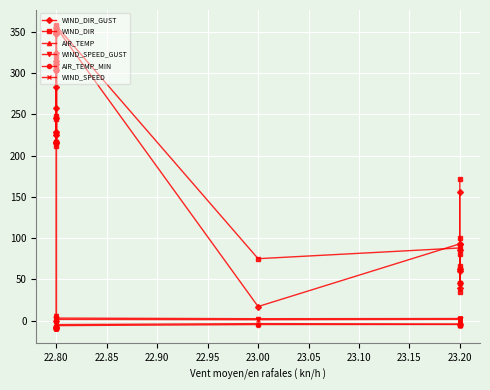

What is the average value of the AIR_TEMP series?

-6.5